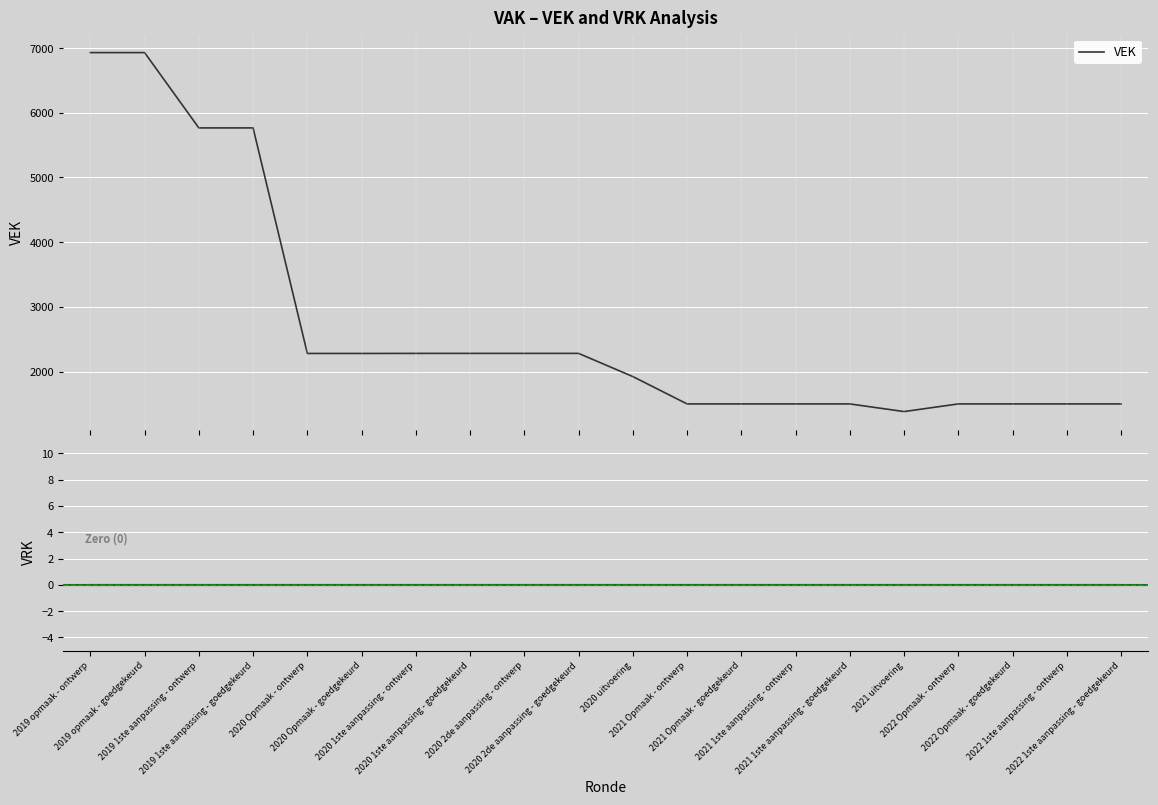

List the labels in order of value, smallest first.

2021 uitvoering, 2021 Opmaak - ontwerp, 2021 Opmaak - goedgekeurd, 2021 1ste aanpassing - ontwerp, 2021 1ste aanpassing - goedgekeurd, 2022 Opmaak - ontwerp, 2022 Opmaak - goedgekeurd, 2022 1ste aanpassing - ontwerp, 2022 1ste aanpassing - goedgekeurd, 2020 uitvoering, 2020 Opmaak - ontwerp, 2020 Opmaak - goedgekeurd, 2020 1ste aanpassing - ontwerp, 2020 1ste aanpassing - goedgekeurd, 2020 2de aanpassing - ontwerp, 2020 2de aanpassing - goedgekeurd, 2019 1ste aanpassing - ontwerp, 2019 1ste aanpassing - goedgekeurd, 2019 opmaak - ontwerp, 2019 opmaak - goedgekeurd